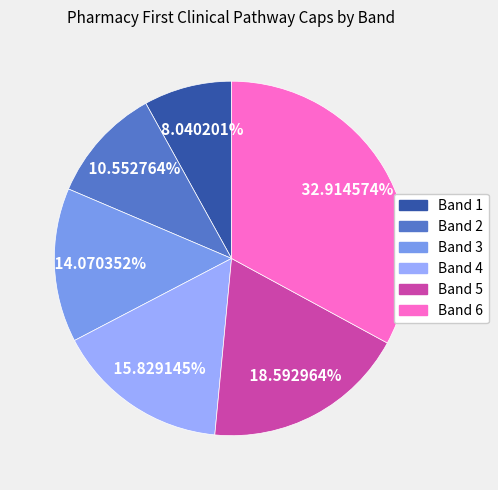

What is the ratio of the value at Band 5 to the value at Band 1?

2.3